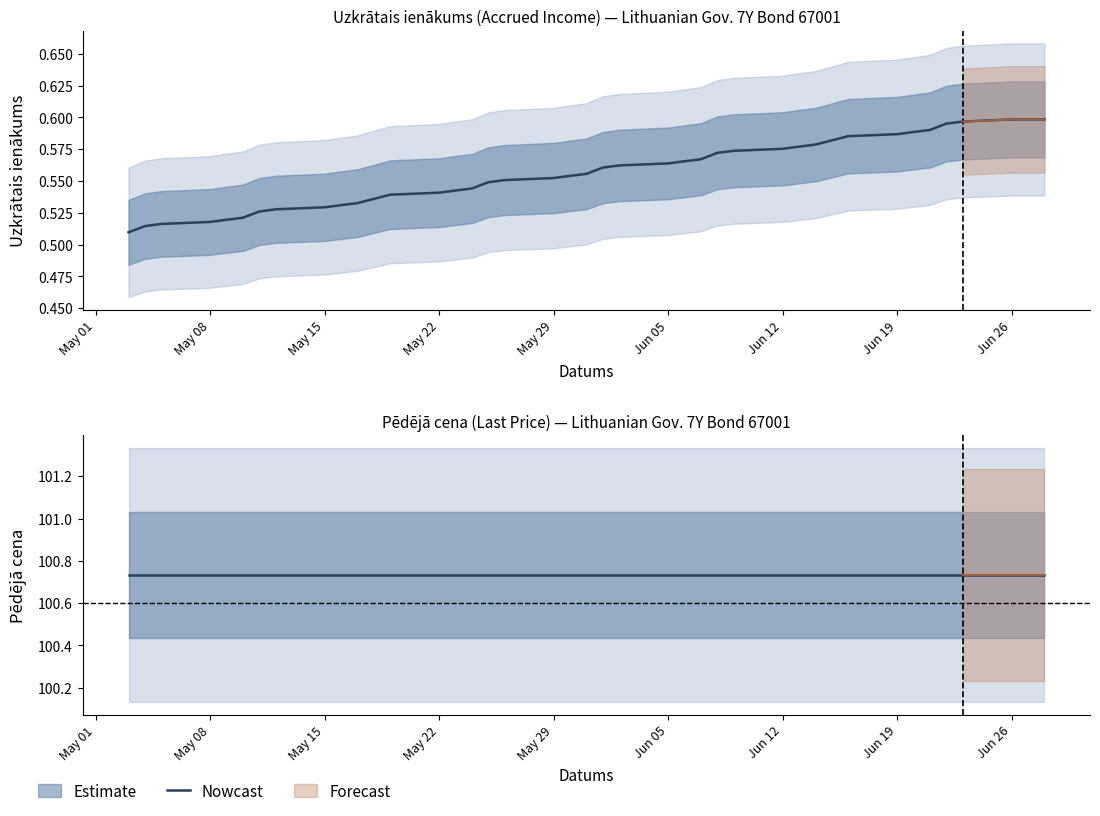

Rank the categories by value from highest to lowest.

2023-06-26, 2023-06-27, 2023-06-28, 2023-06-23, 2023-06-22, 2023-06-21, 2023-06-20, 2023-06-19, 2023-06-16, 2023-06-14, 2023-06-13, 2023-06-12, 2023-06-09, 2023-06-08, 2023-06-07, 2023-06-06, 2023-06-05, 2023-06-02, 2023-06-01, 2023-05-31, 2023-05-30, 2023-05-29, 2023-05-26, 2023-05-25, 2023-05-24, 2023-05-23, 2023-05-22, 2023-05-19, 2023-05-17, 2023-05-16, 2023-05-15, 2023-05-12, 2023-05-11, 2023-05-10, 2023-05-09, 2023-05-08, 2023-05-05, 2023-05-04, 2023-05-03